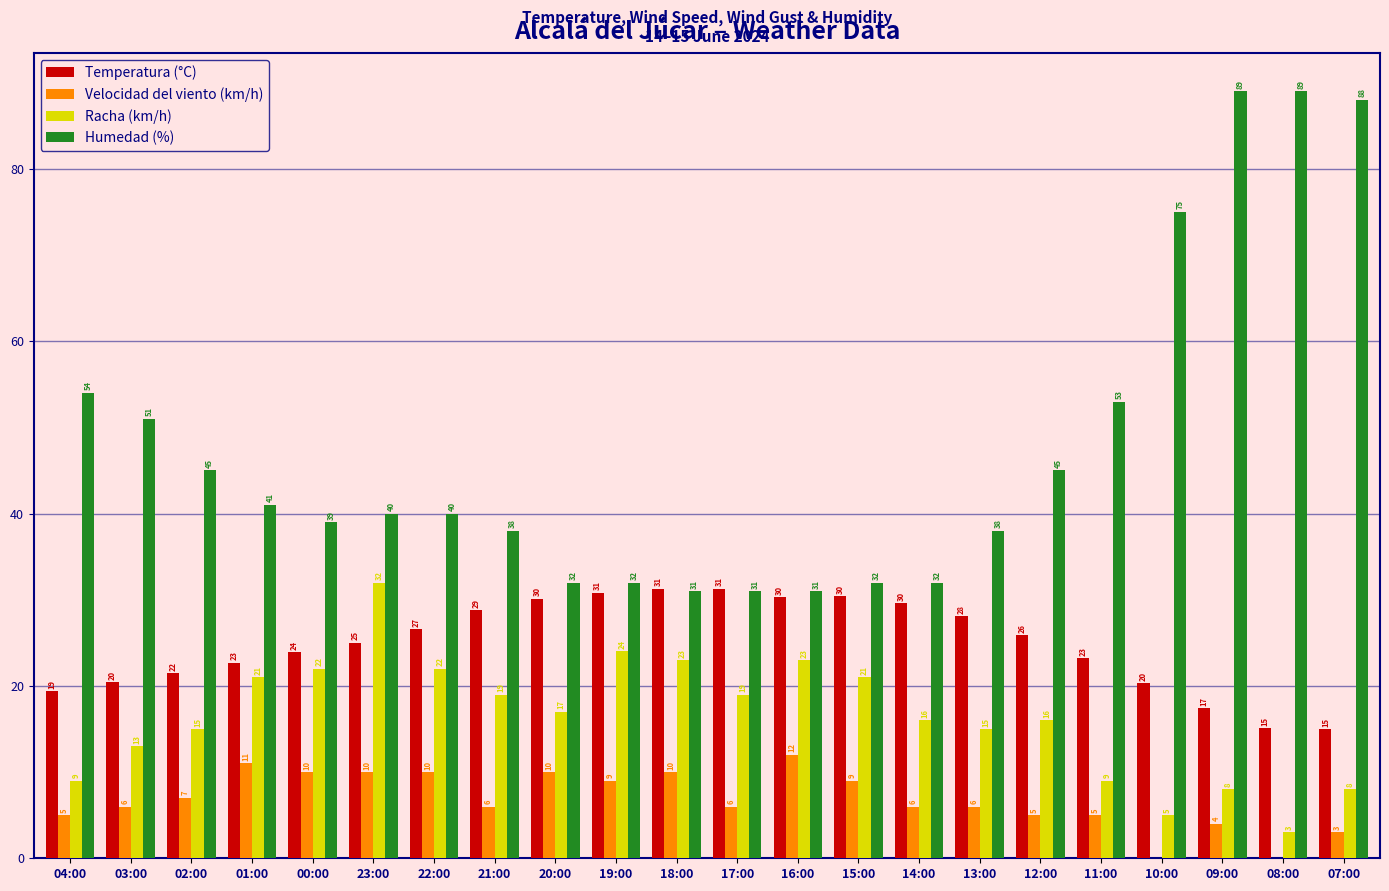

Are the bars grouped side by side (vs. stacked)?

Yes